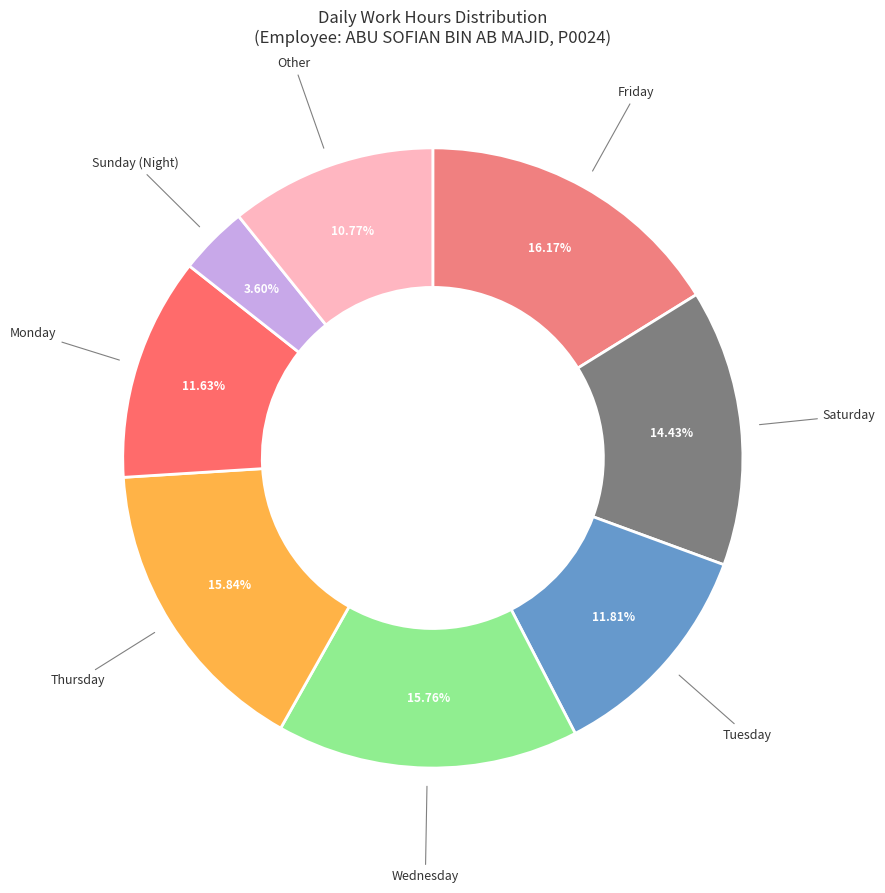

How many segments does this pie chart have?

8